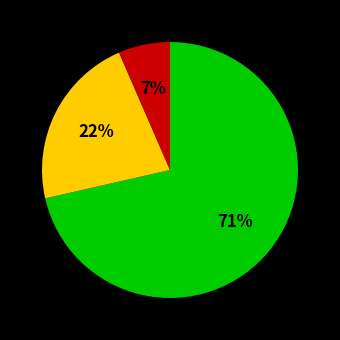

How many slices are in this pie chart?

3